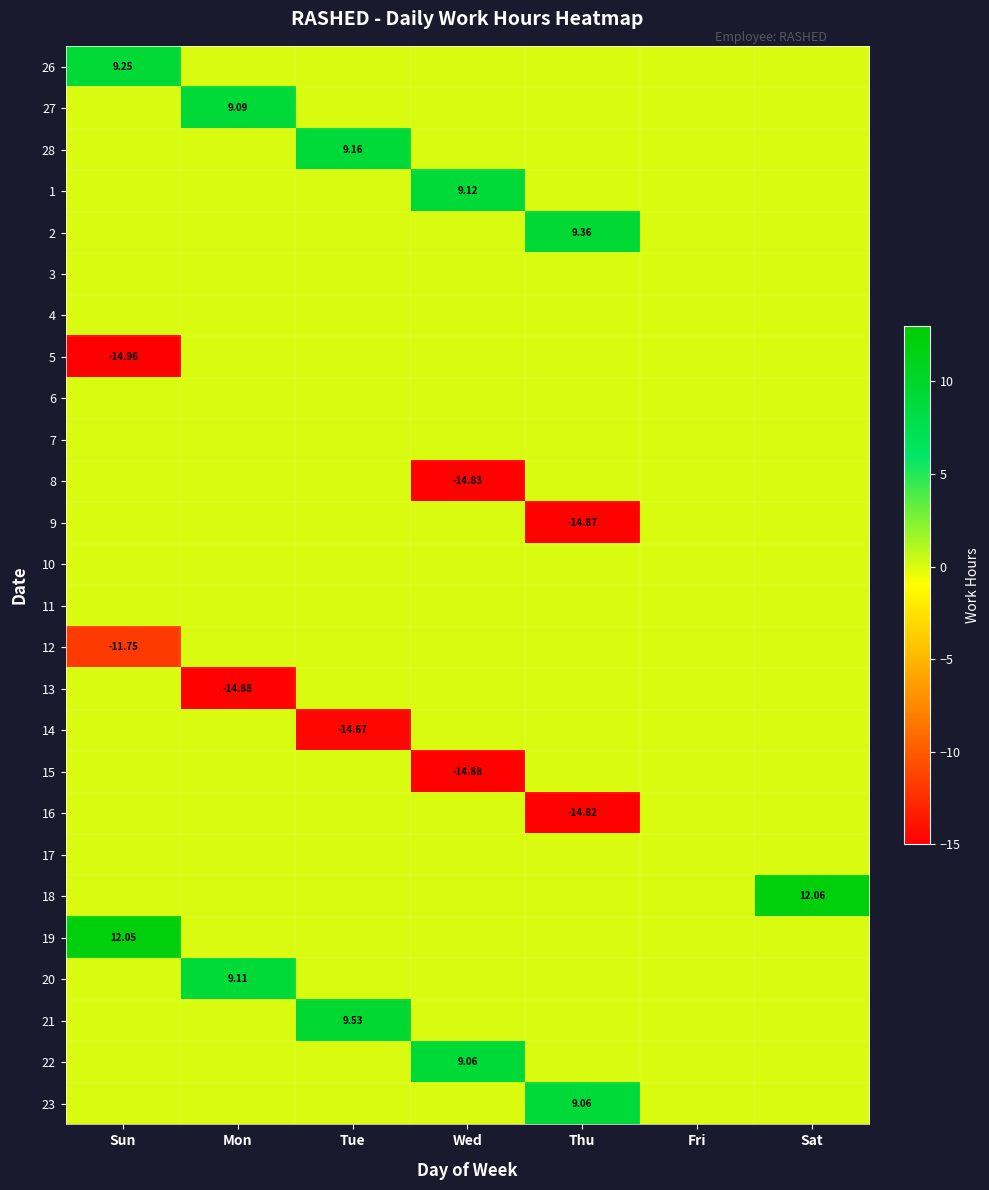

What is the sum of all 1 values?

9.1